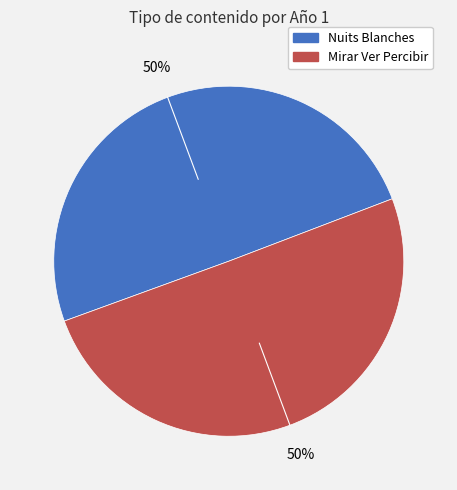

To the nearest percent, what portion does Nuits Blanches represent?

50%